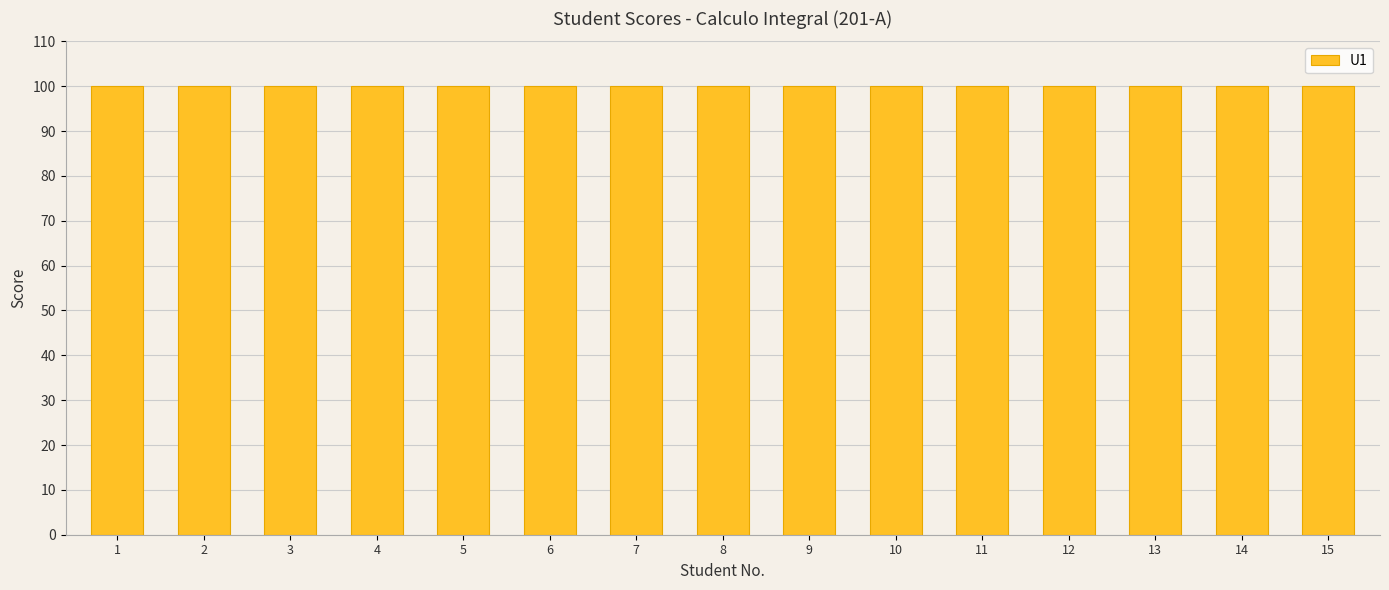

At which label is U1 closest to 100?

1